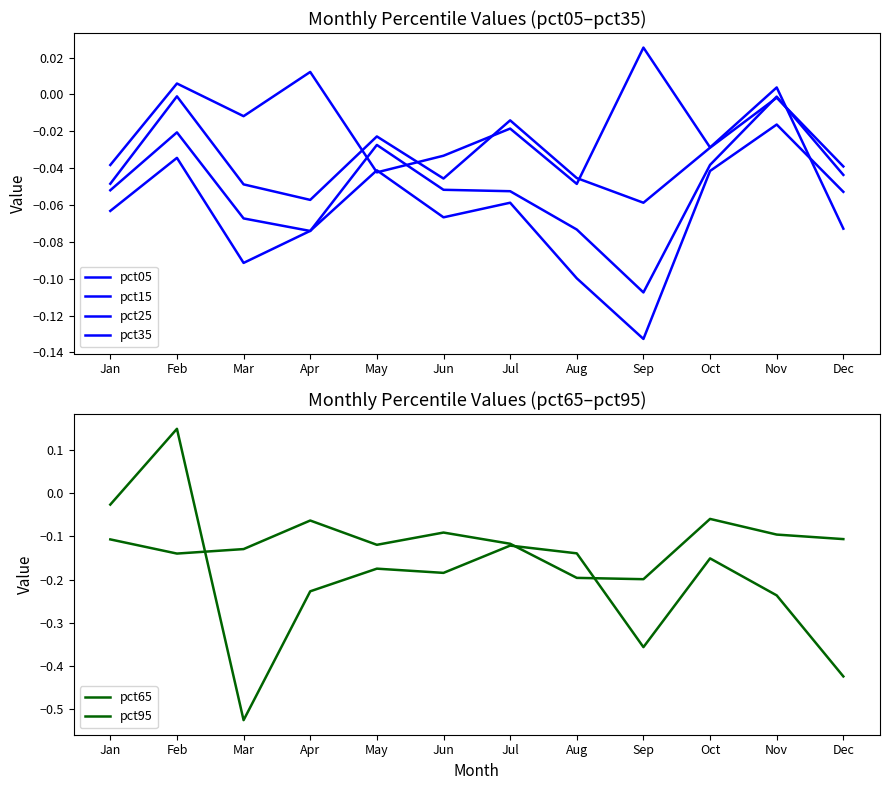

What are all the series names shown in the legend?

pct05, pct15, pct25, pct35, pct65, pct95